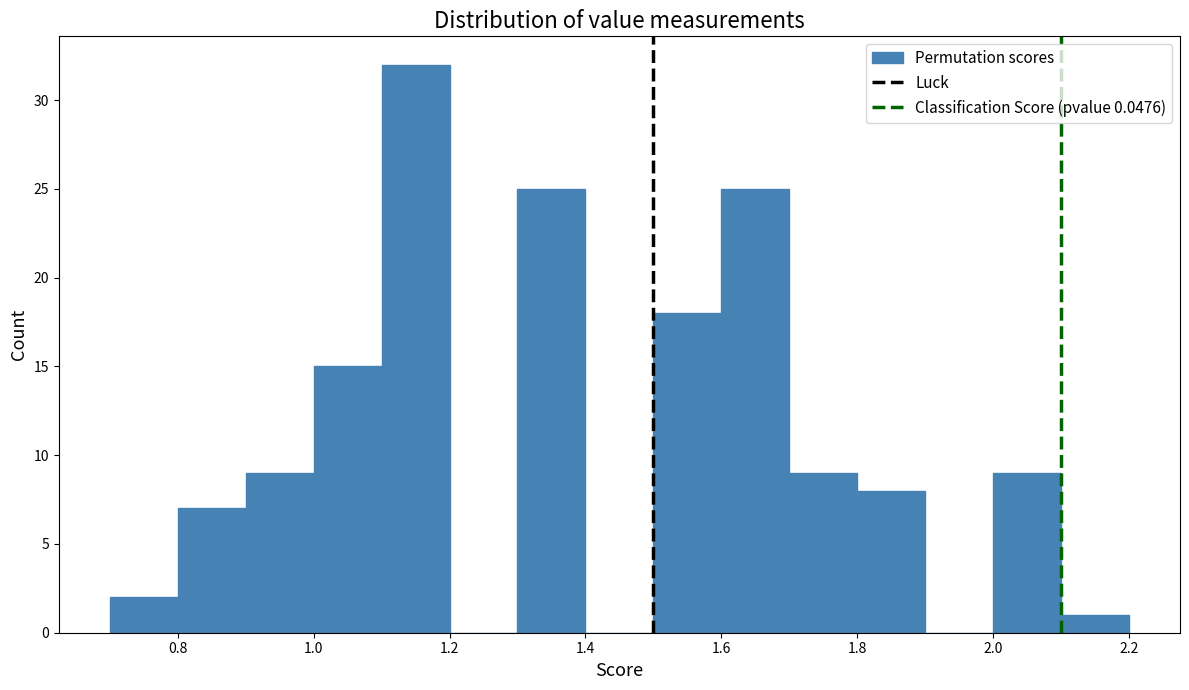

What is the height of the bar covering 0.9 to 1.0 on the x-axis? The values are not printed on the chart, so give them approximately, as read against the axis.

9